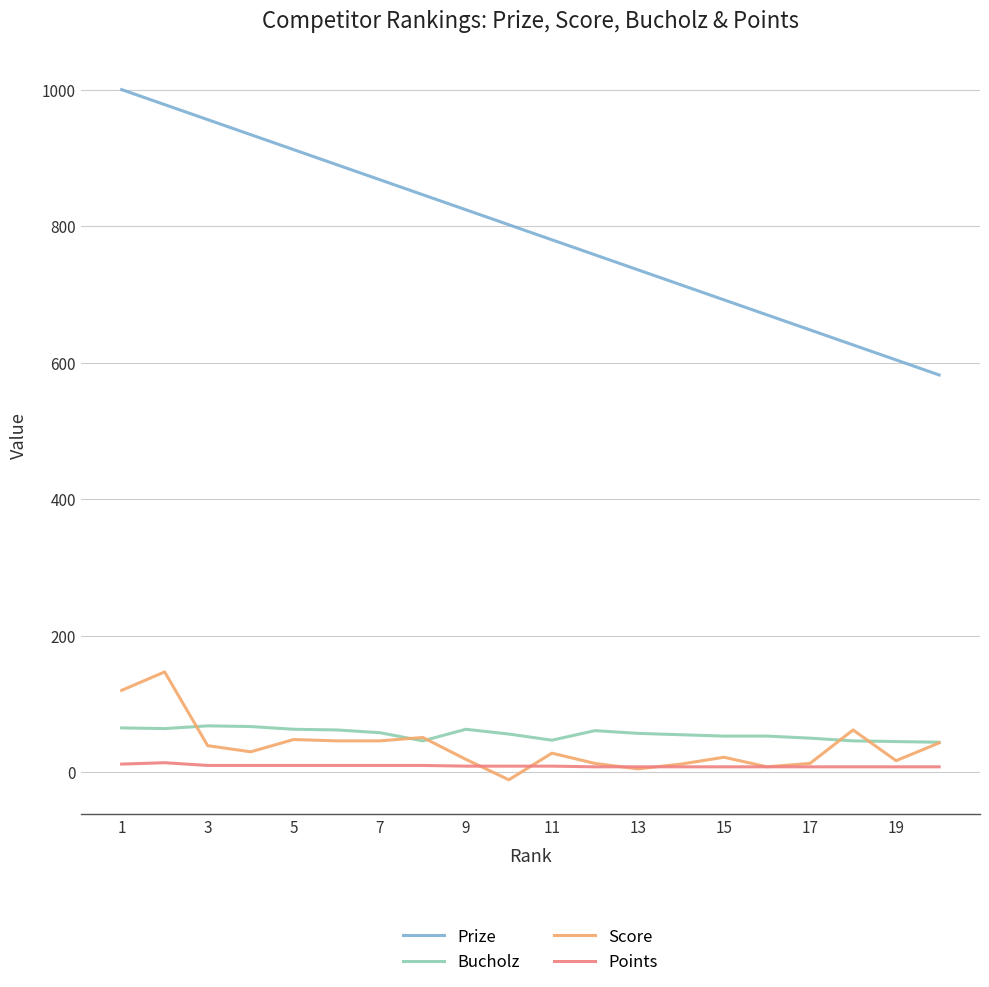

What is the difference between the second highest and minimum values in the Prize series?

396